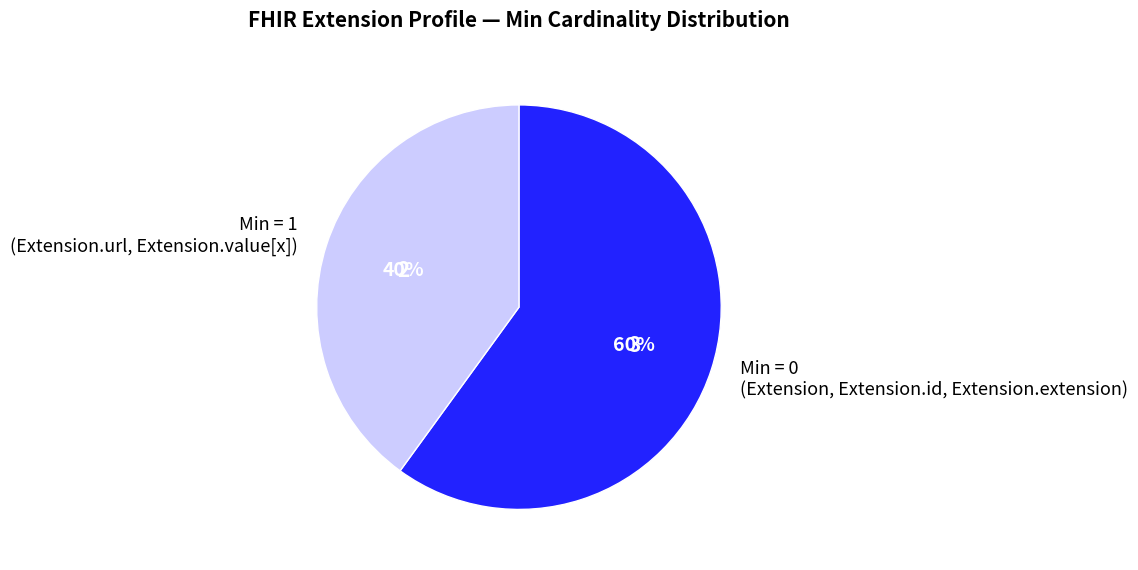

Rank the categories by value from lowest to highest.

Min = 1 (Extension.url, Extension.value[x]), Min = 0 (Extension, Extension.id, Extension.extension)